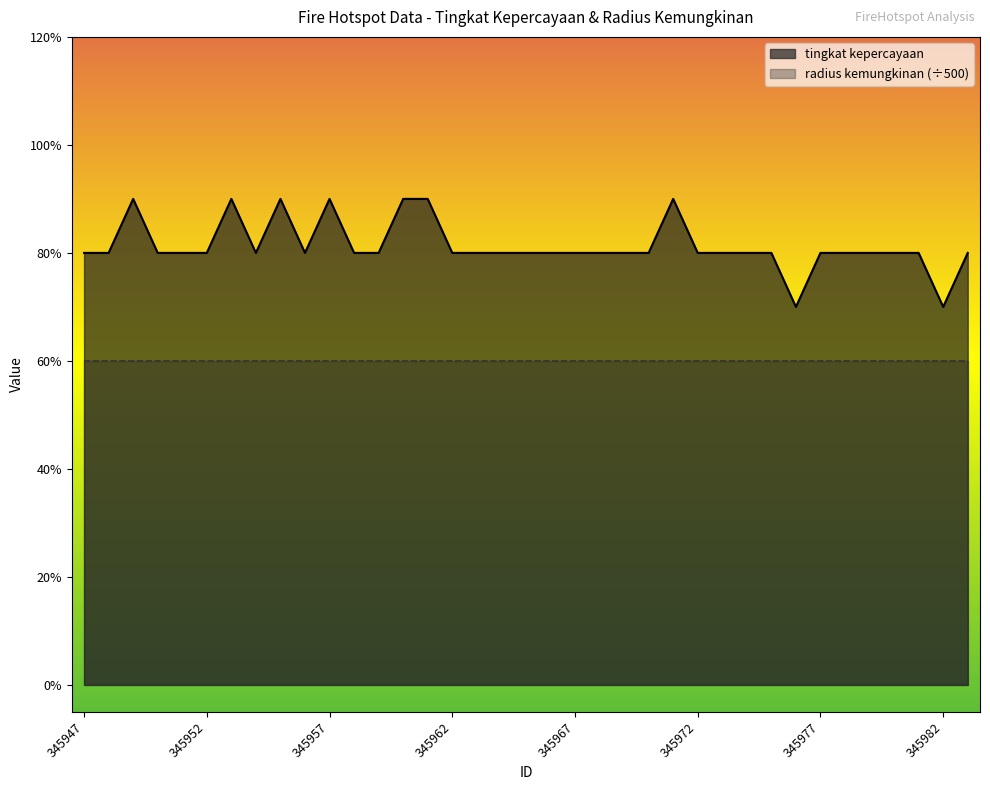

Does the chart display data point markers on the line(s)?

No